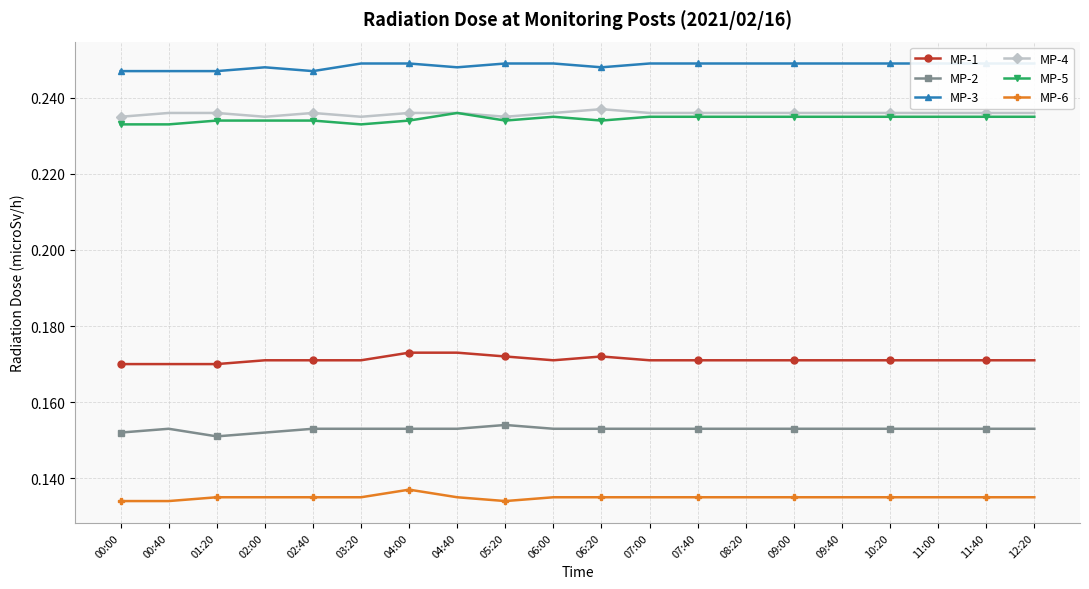

What is the average value of the MP-4 series?

0.2